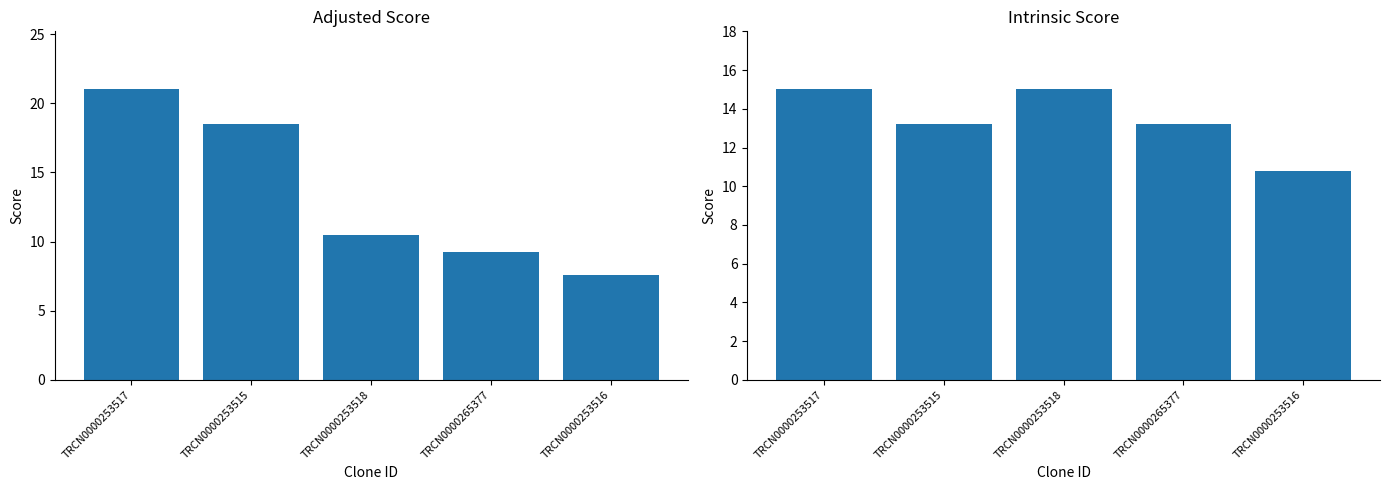

What is the label of the 1st bar from the right?

TRCN0000253516